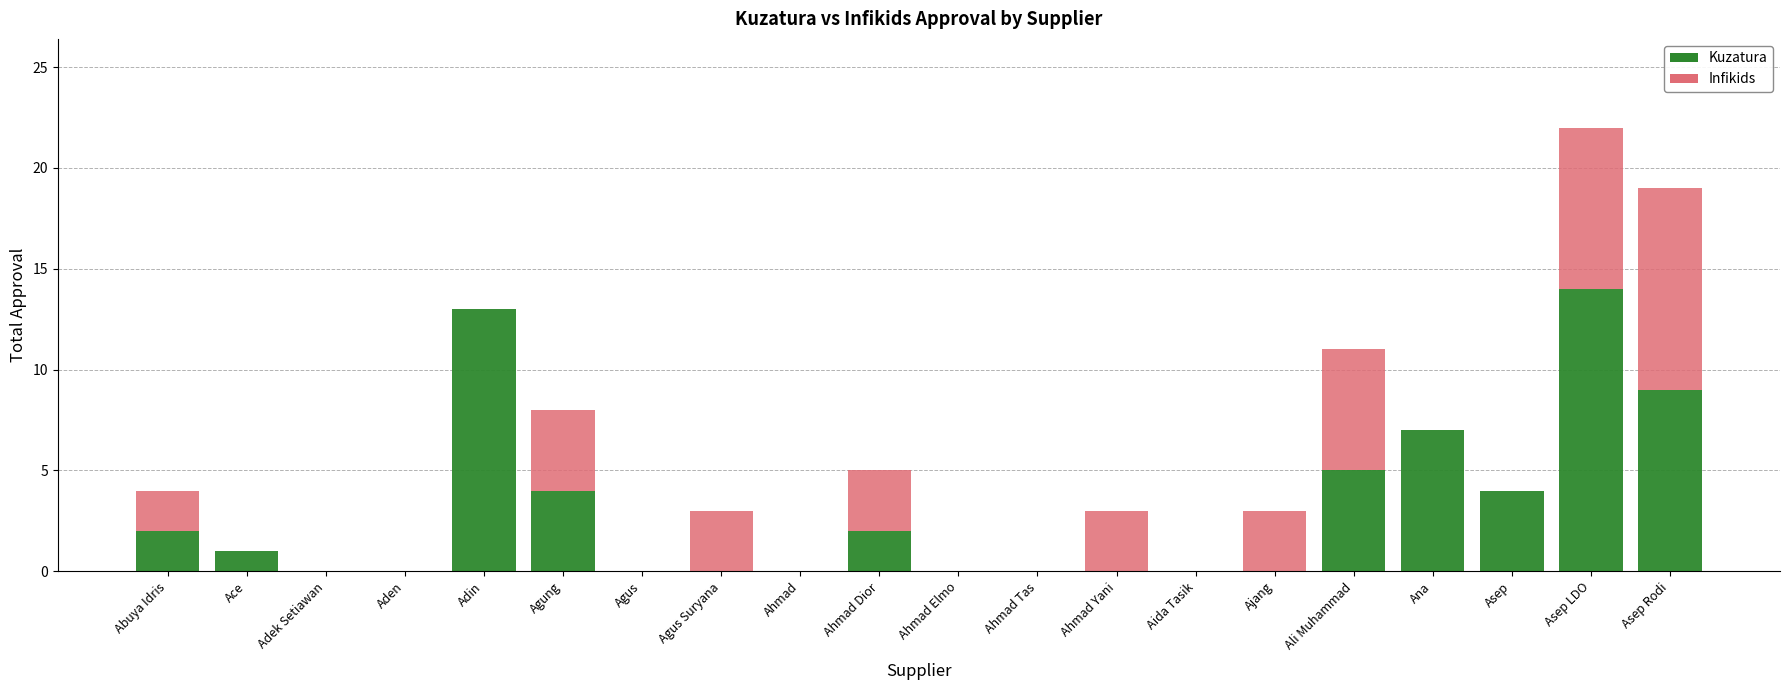

True or false: Kuzatura has a value of -9 at Aden.

False